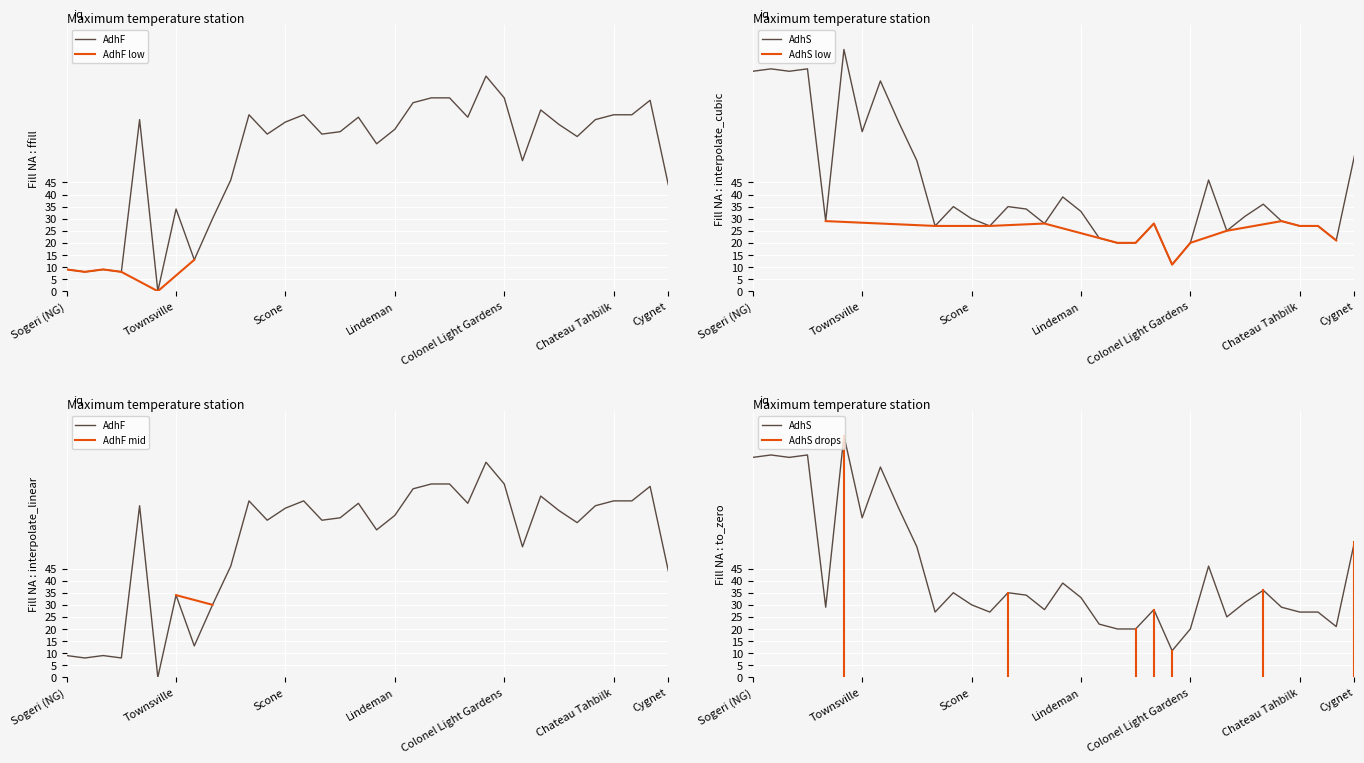

What position from the left is Mount Molloy?

4